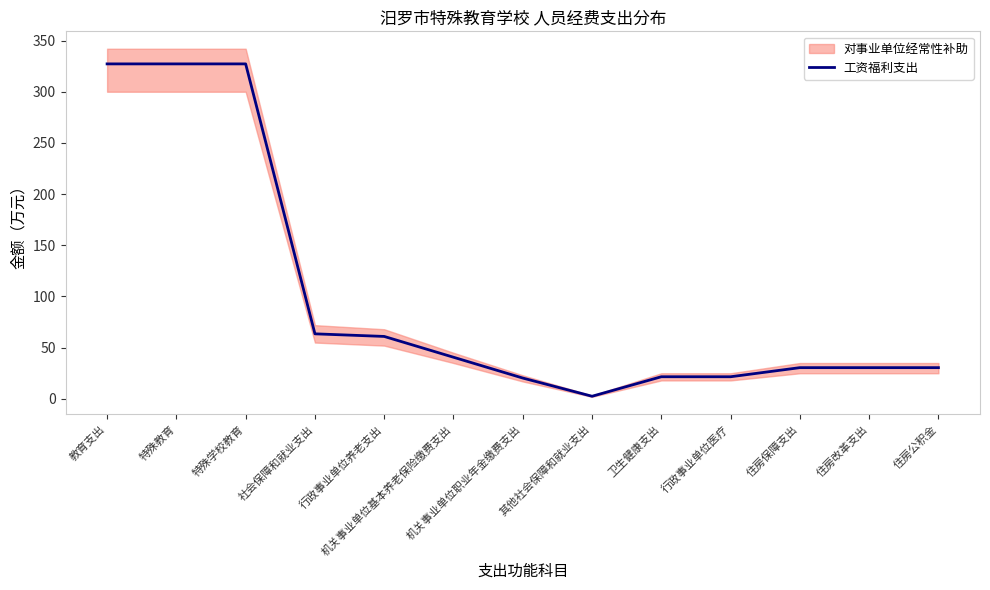

Does the chart display data point markers on the line(s)?

No